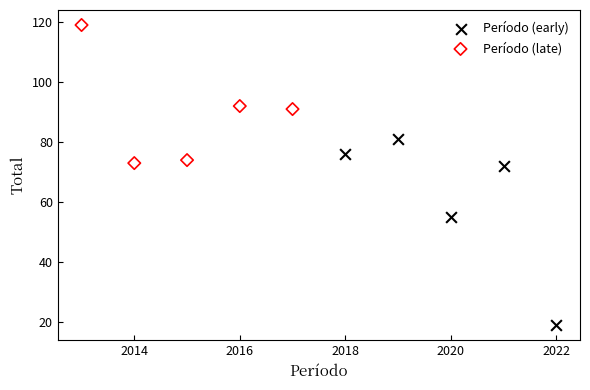

Which series reaches the maximum Y coordinate?

Período (late)